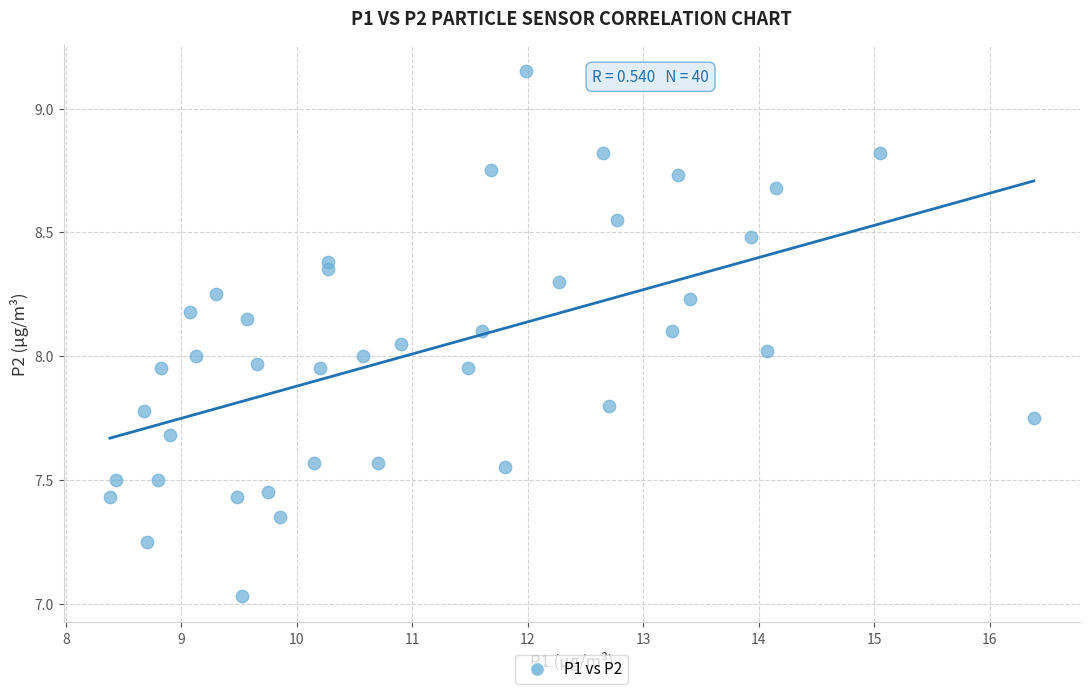

What is the range of Y values (max minus min)?

2.1